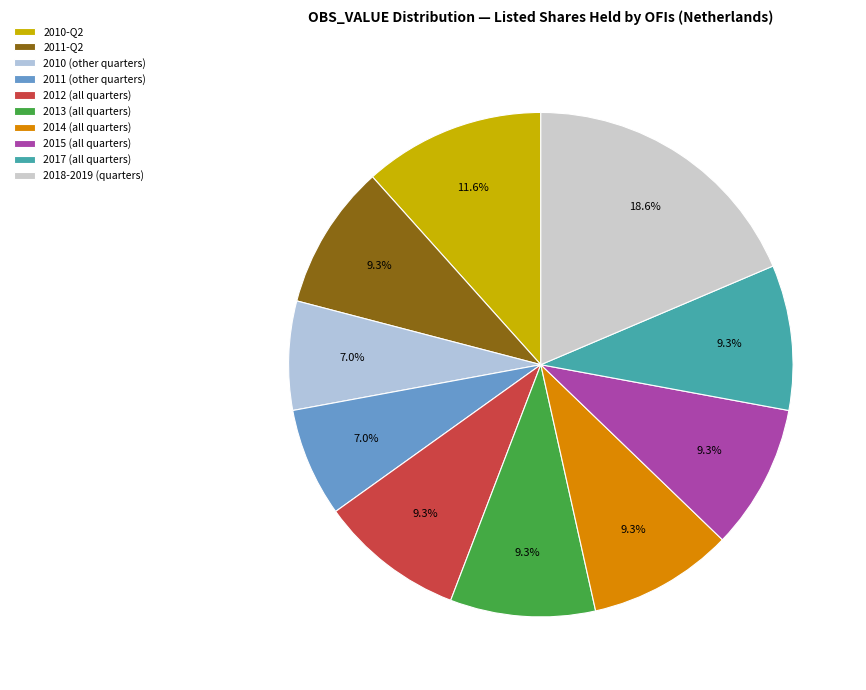

How many slices are in this pie chart?

10